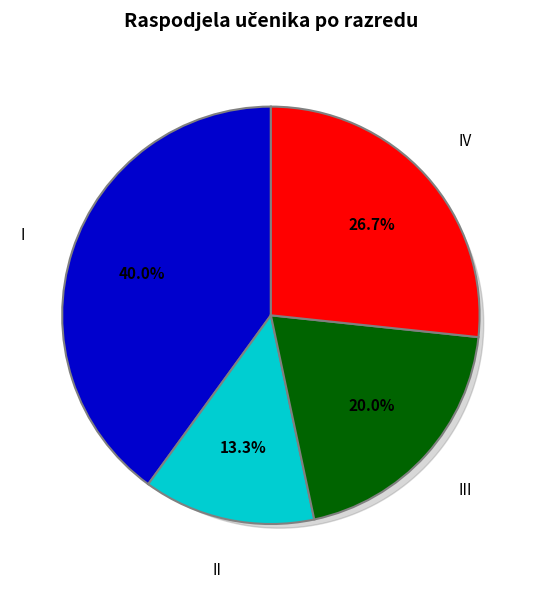

To the nearest percent, what percentage of the pie is II?

13%